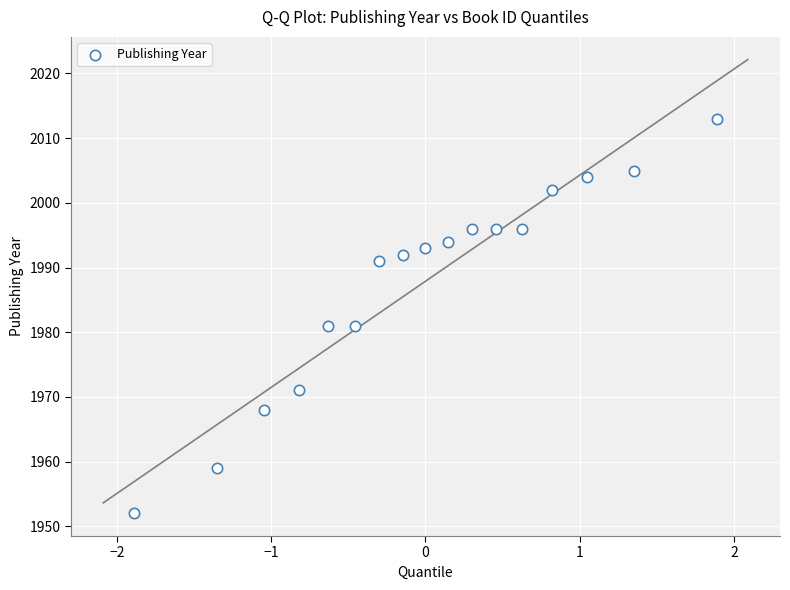

What is the range of Y values (max minus min)?

61